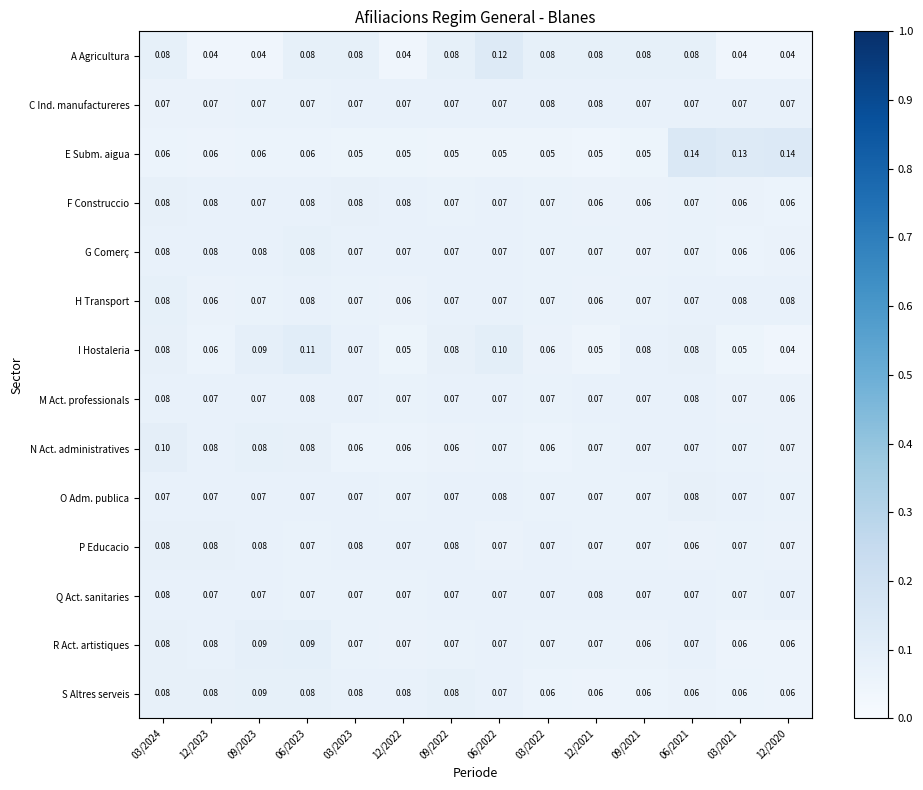

Which series has the widest spread of values?

E Subm. aigua